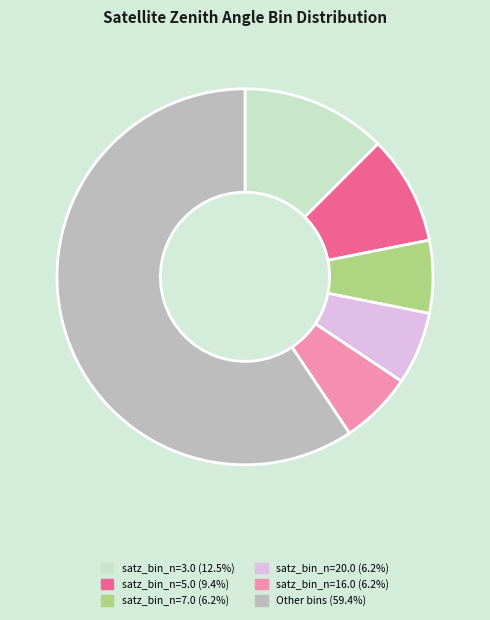

Is there a majority slice in this chart?

Yes